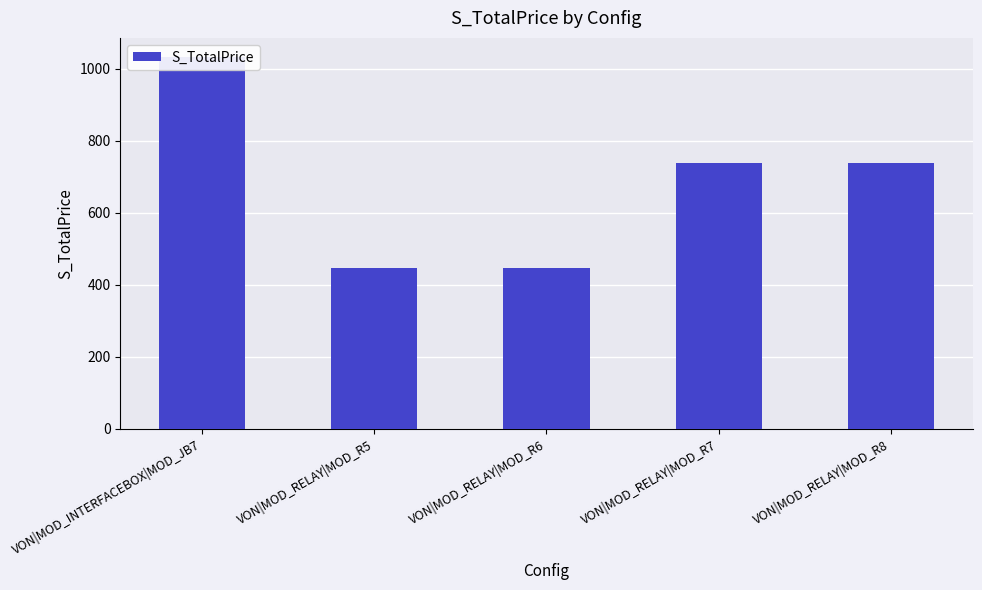

What is the difference between the second highest and second lowest values?

291